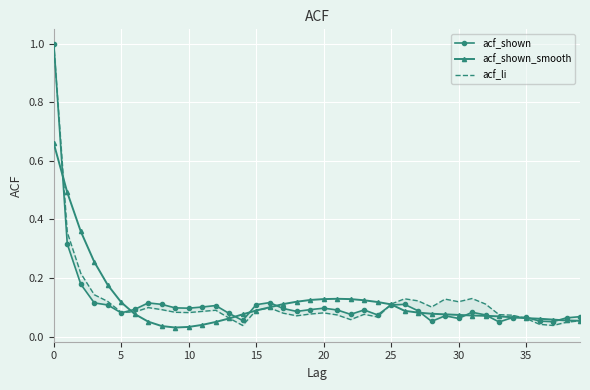

True or false: acf_shown_smooth has more than 0 points higher than both neighbors.

True